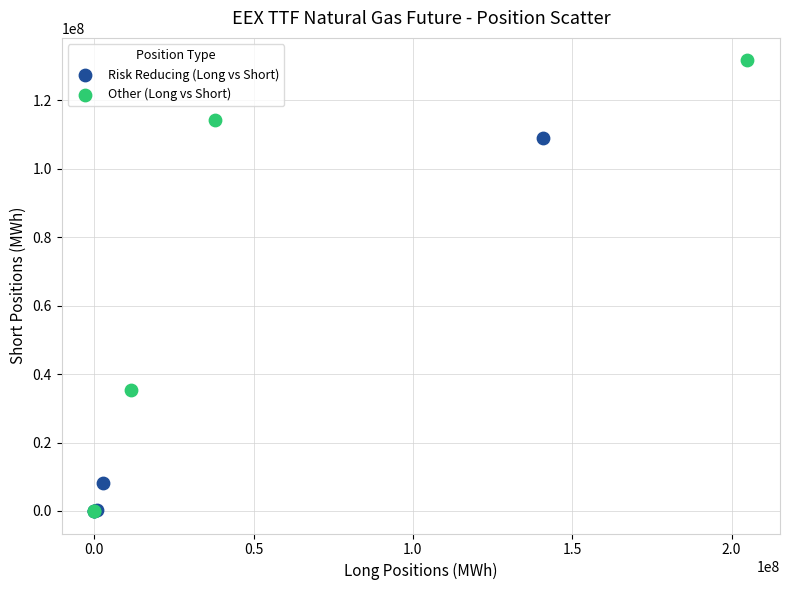

Which series has the widest spread of Y values?

Other (Long vs Short)